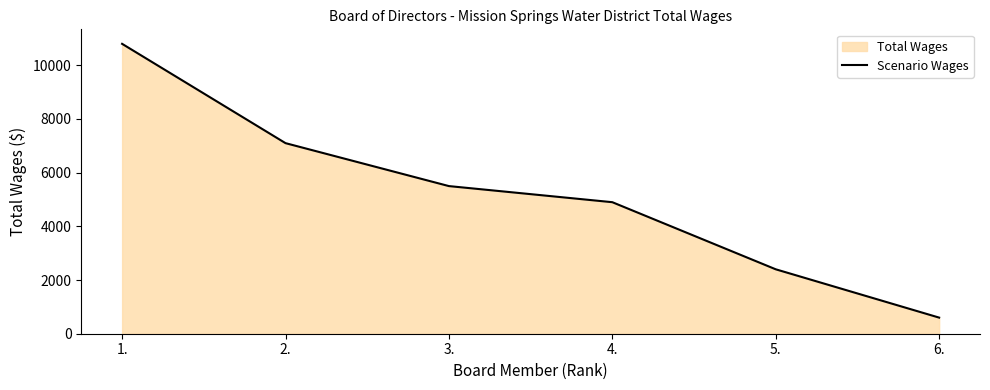

List the labels in order of value, smallest first.

6., 5., 4., 3., 2., 1.